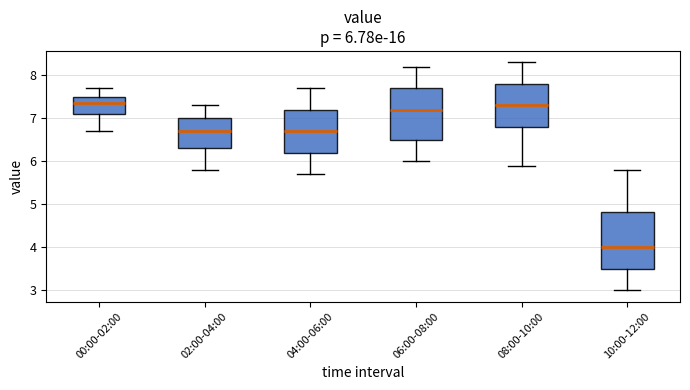

Which box's median line is the lowest?

10:00-12:00